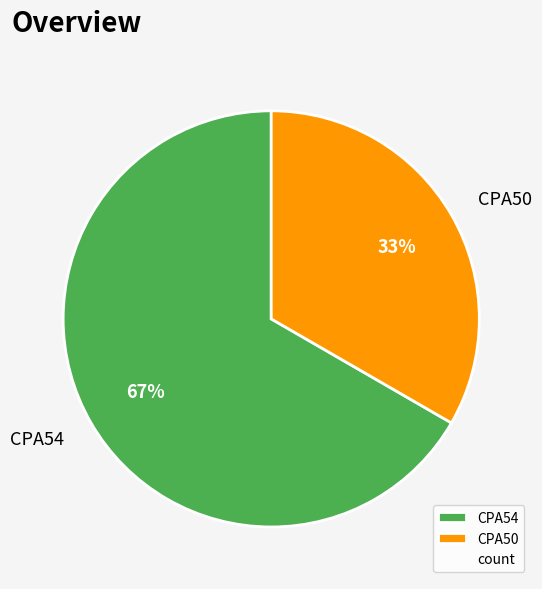

Rank the categories by value from highest to lowest.

CPA54, CPA50